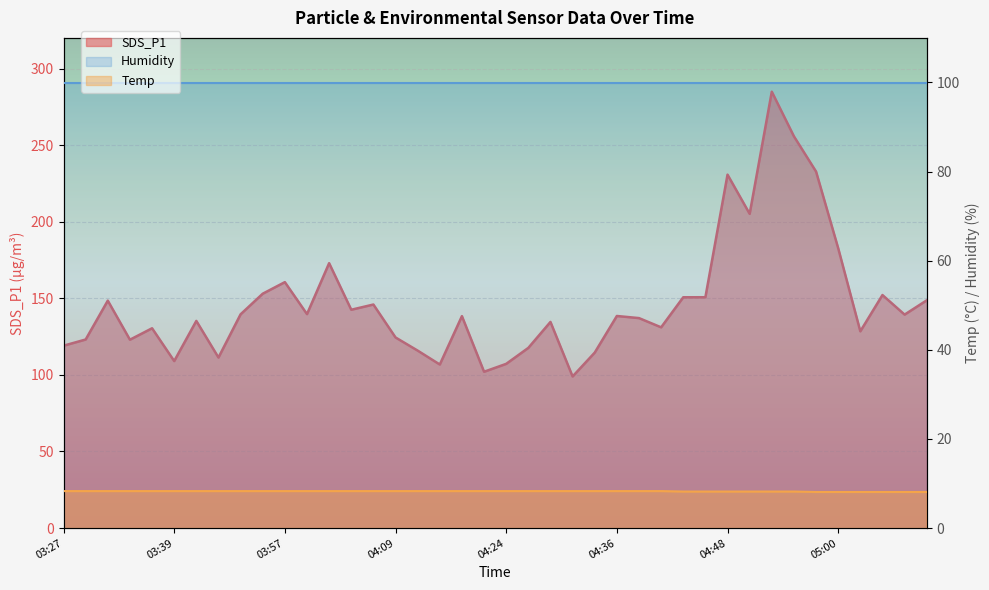

In SDS_P1, how many points are lower than both neighbors (excluding endpoints)?

12